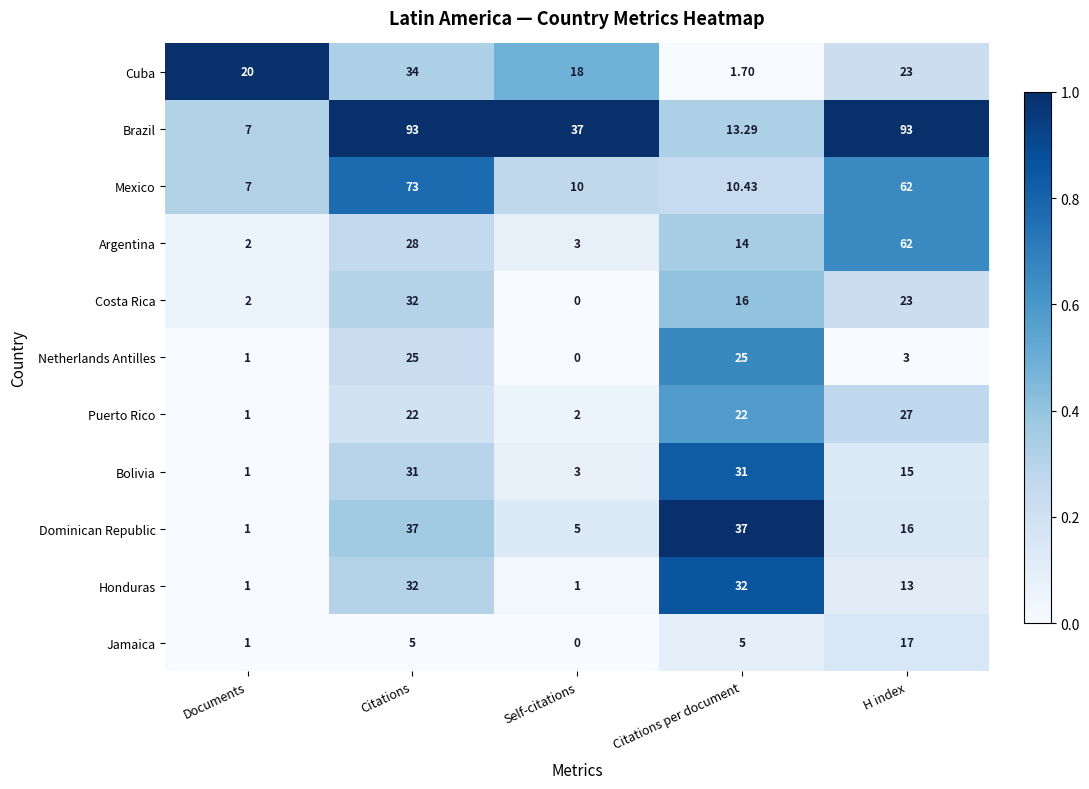

Which category has the highest value in the Jamaica series?

H index